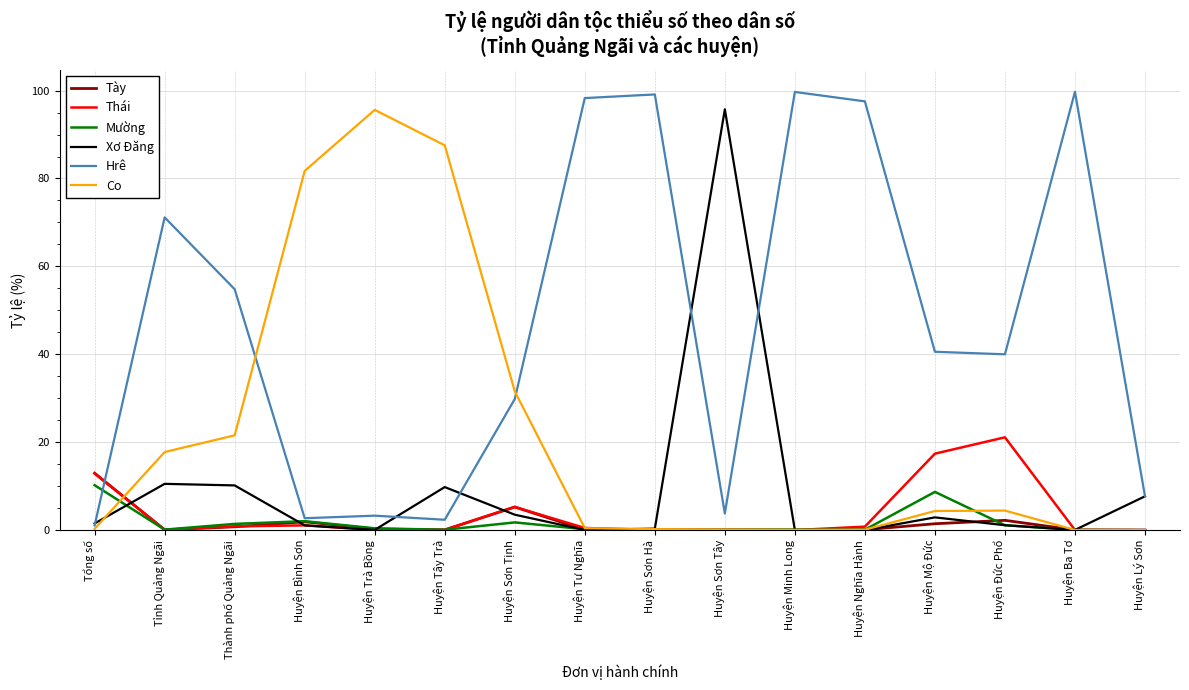

What is the sum of all Co values?

345.9